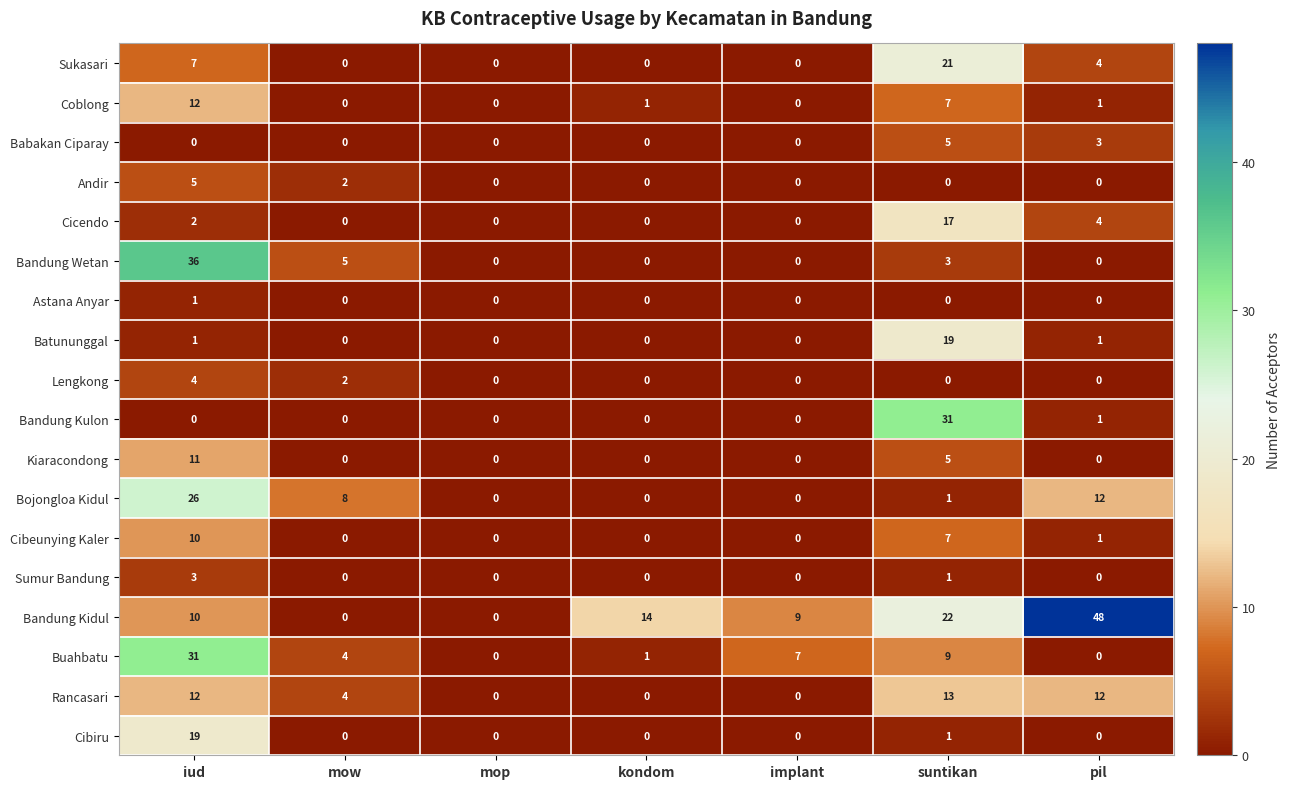

True or false: Astana Anyar has a value of 0 at suntikan.

True